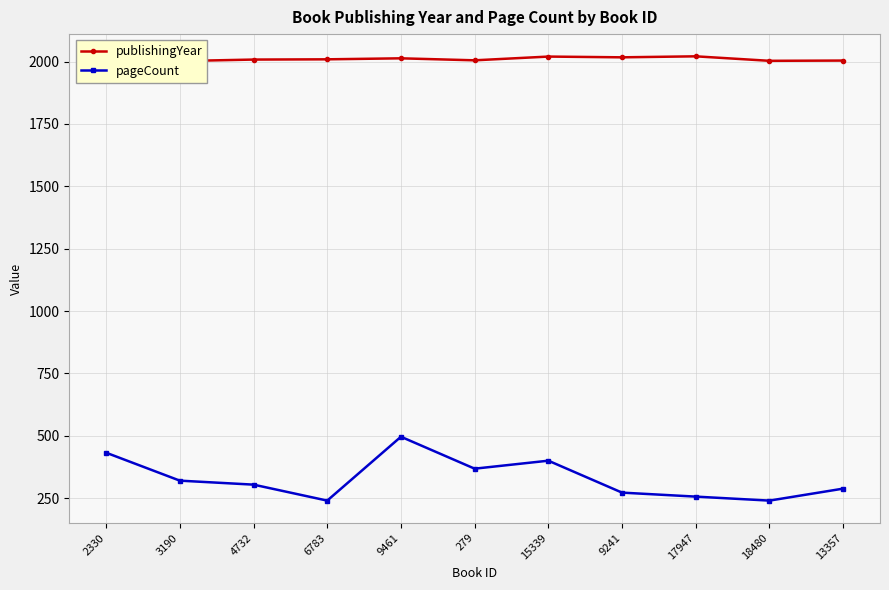

At which category does pageCount reach its first local peak?

9461